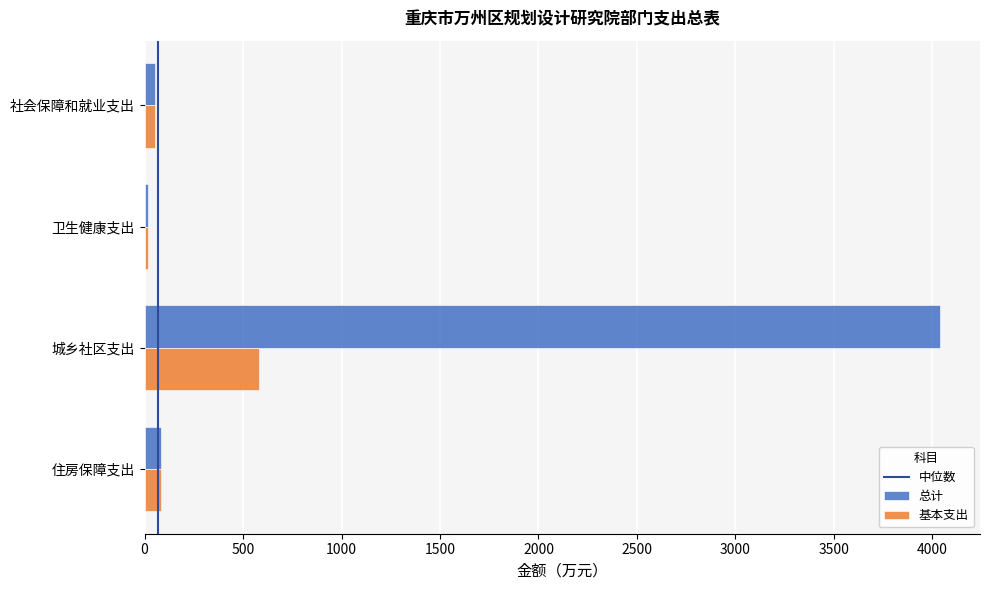

What is the spread (max minus min) of values at 城乡社区支出?

3460.0